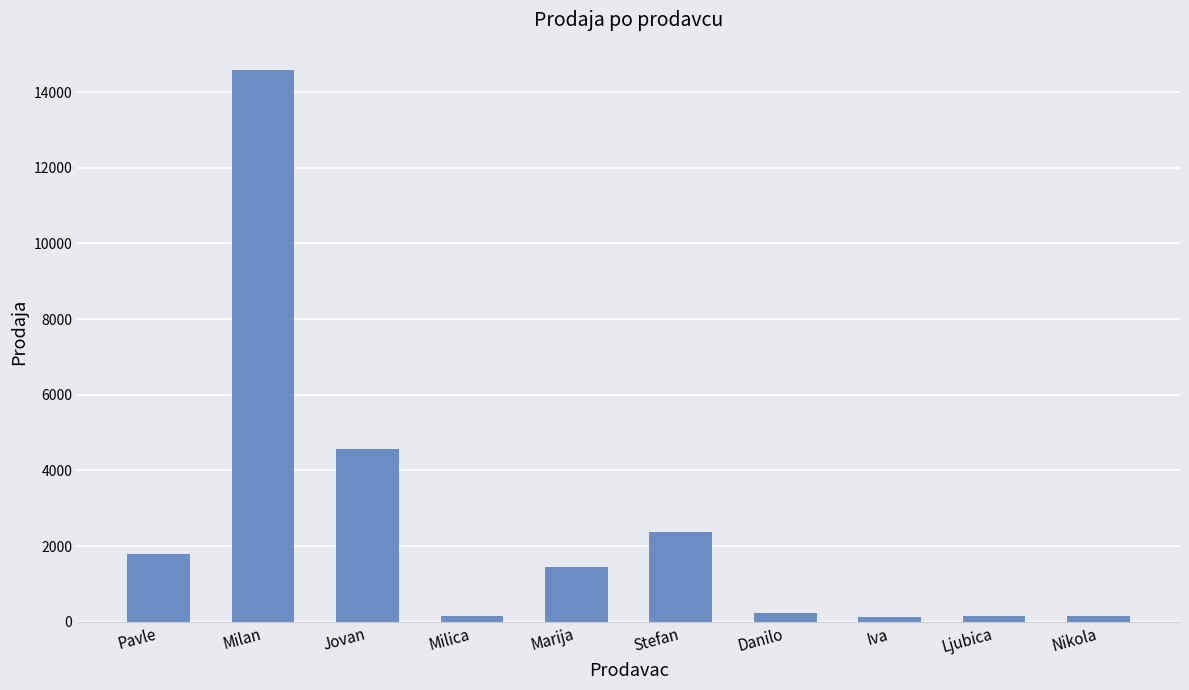

Which category has the highest value across all series?

Milan